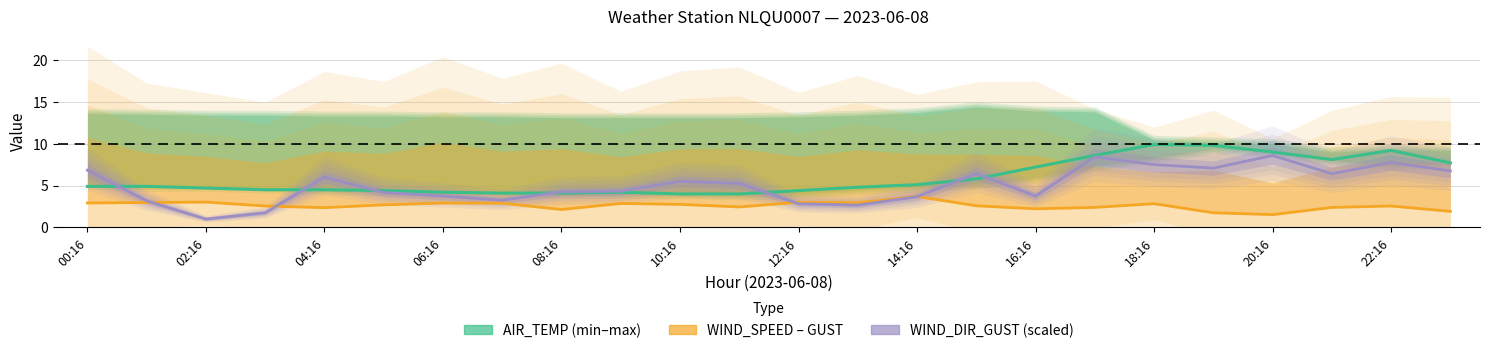

Is this an area chart (filled region under the line)?

No